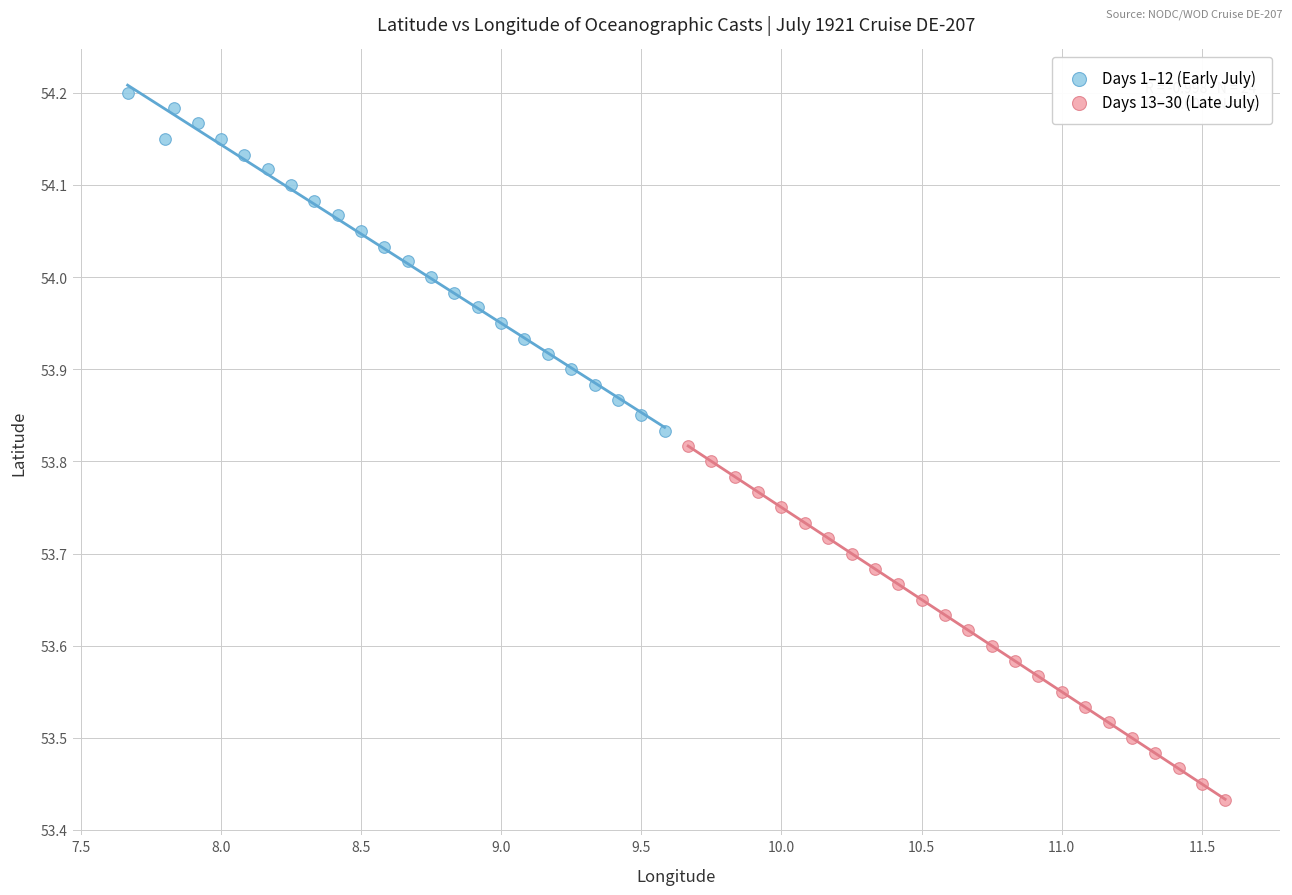

Which series contains the lowest Y value?

Days 13–30 (Late July)